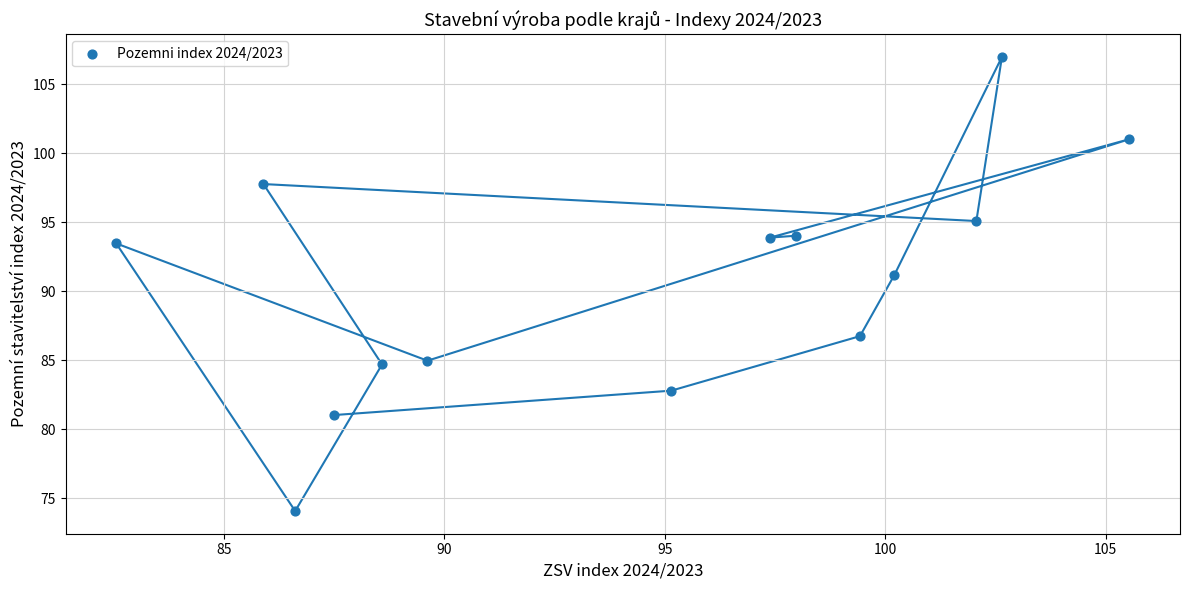

What Y value in the scatter plot is closest to 90?

91.2